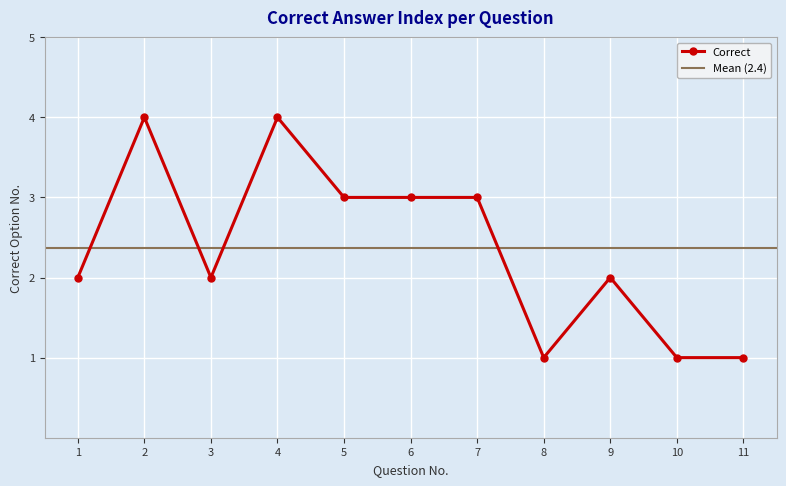

Which category has the lowest value across all series?

8